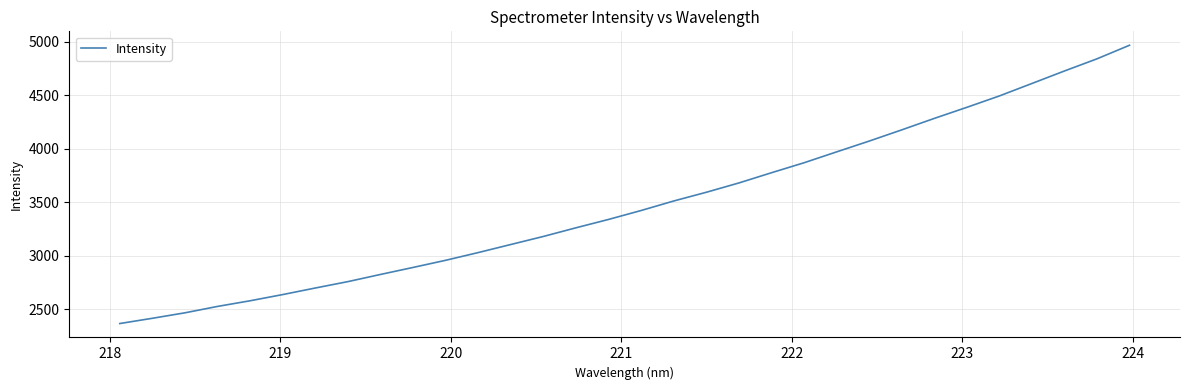

What is the maximum value shown in the chart?

4968.9